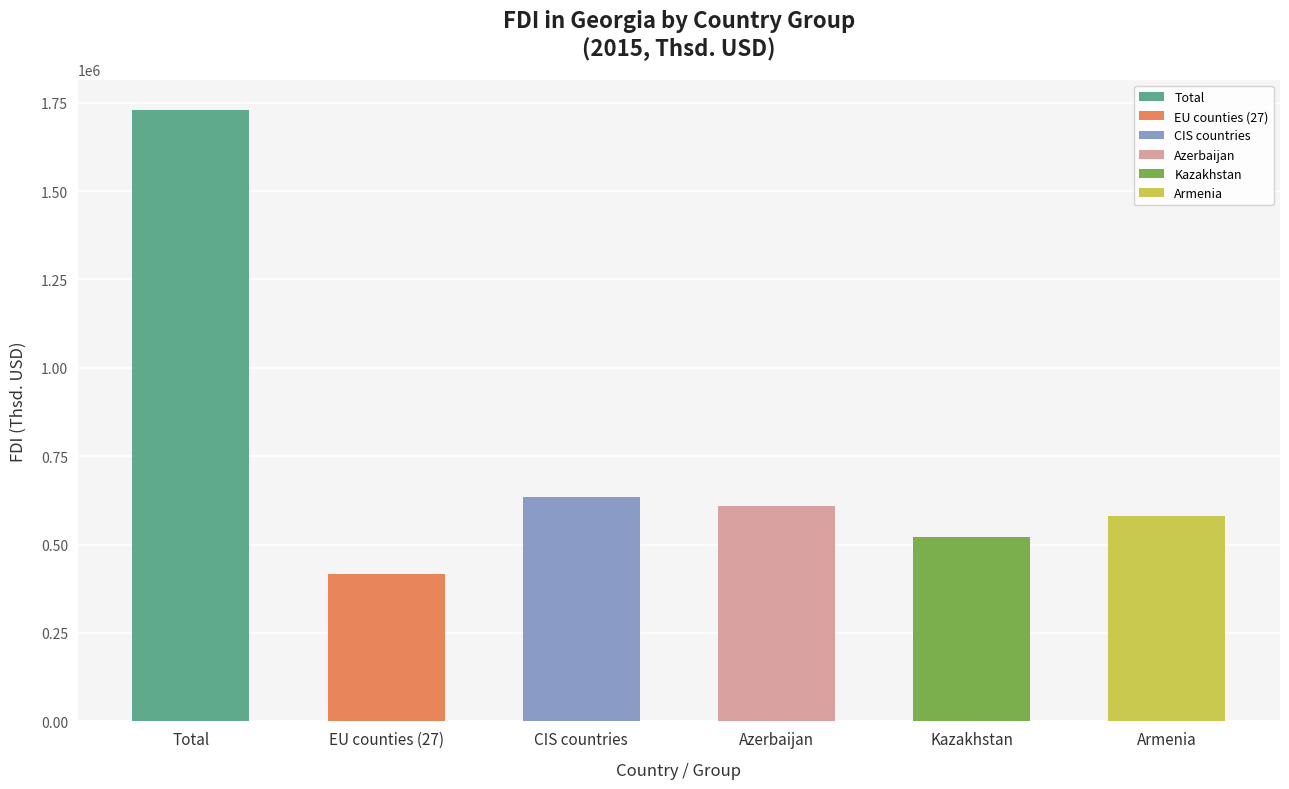

Reading left to right, extract all data points from this chart.

Total=1728758.1	EU counties (27)=417150.4	CIS countries=634028.1	Azerbaijan=610469.2	Kazakhstan=520626.5	Armenia=581739.1